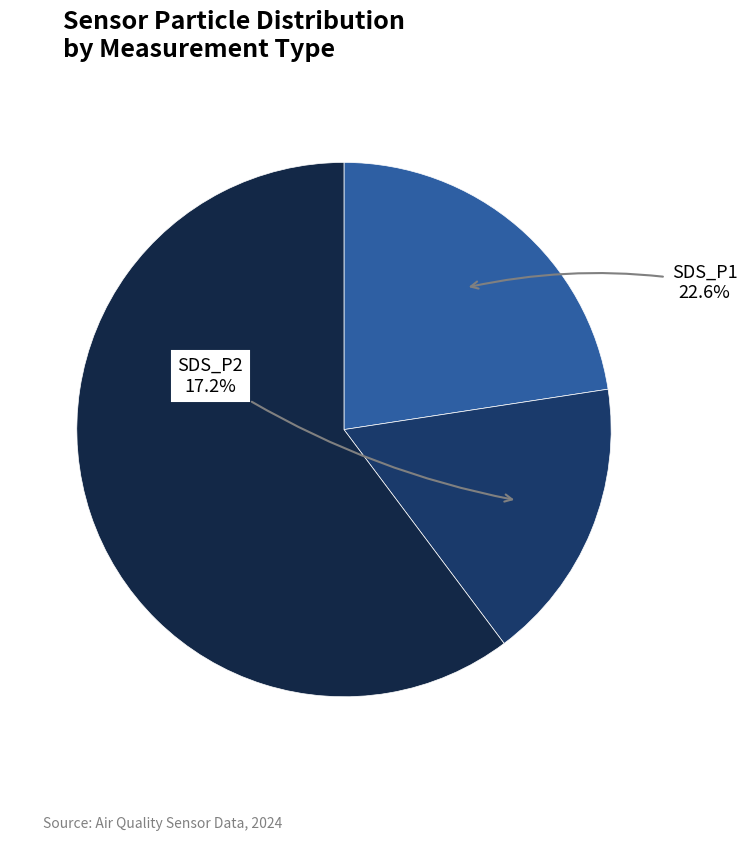

Does any single category account for the majority?

Yes